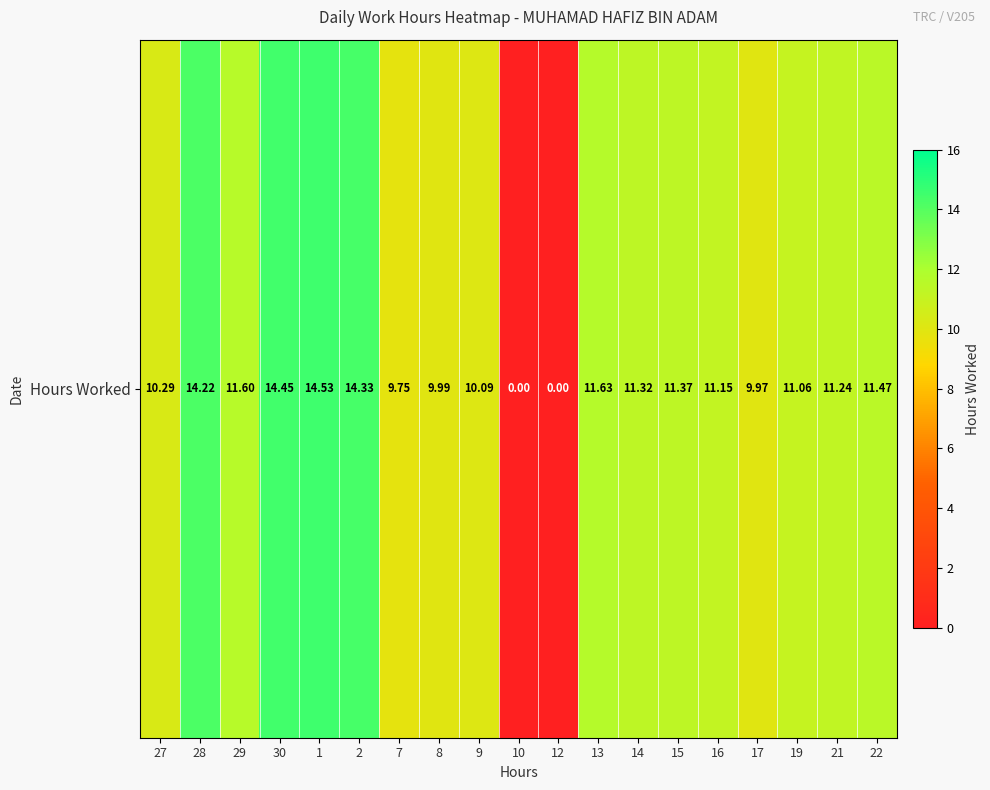

What is the difference between the values at 7 and 14?

1.6